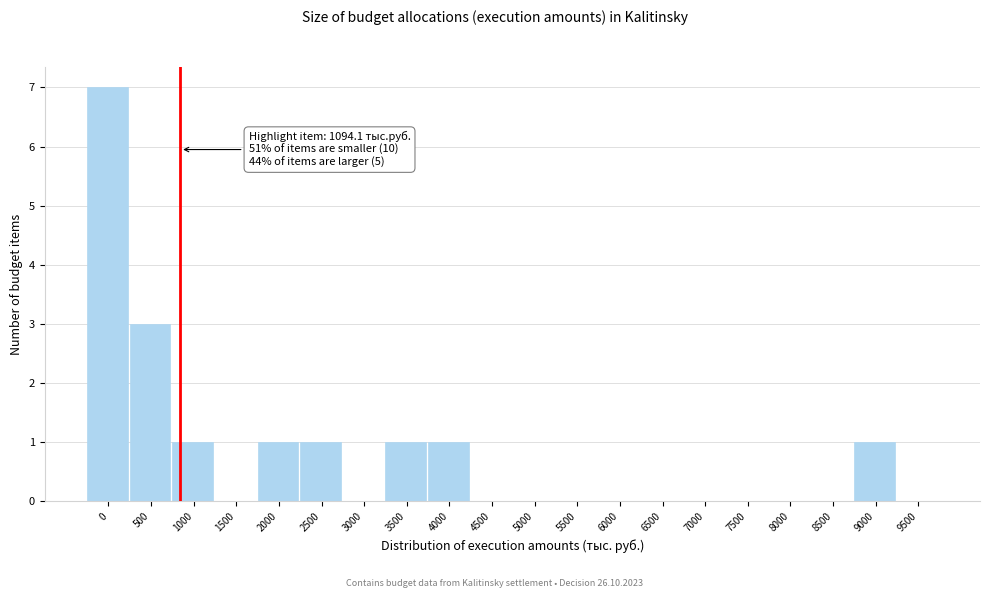

Reading left to right, what are all the values shown in this chart?

0=7	500=3	1000=1	1500=0	2000=1	2500=1	3000=0	3500=1	4000=1	4500=0	5000=0	5500=0	6000=0	6500=0	7000=0	7500=0	8000=0	8500=0	9000=1	9500=0